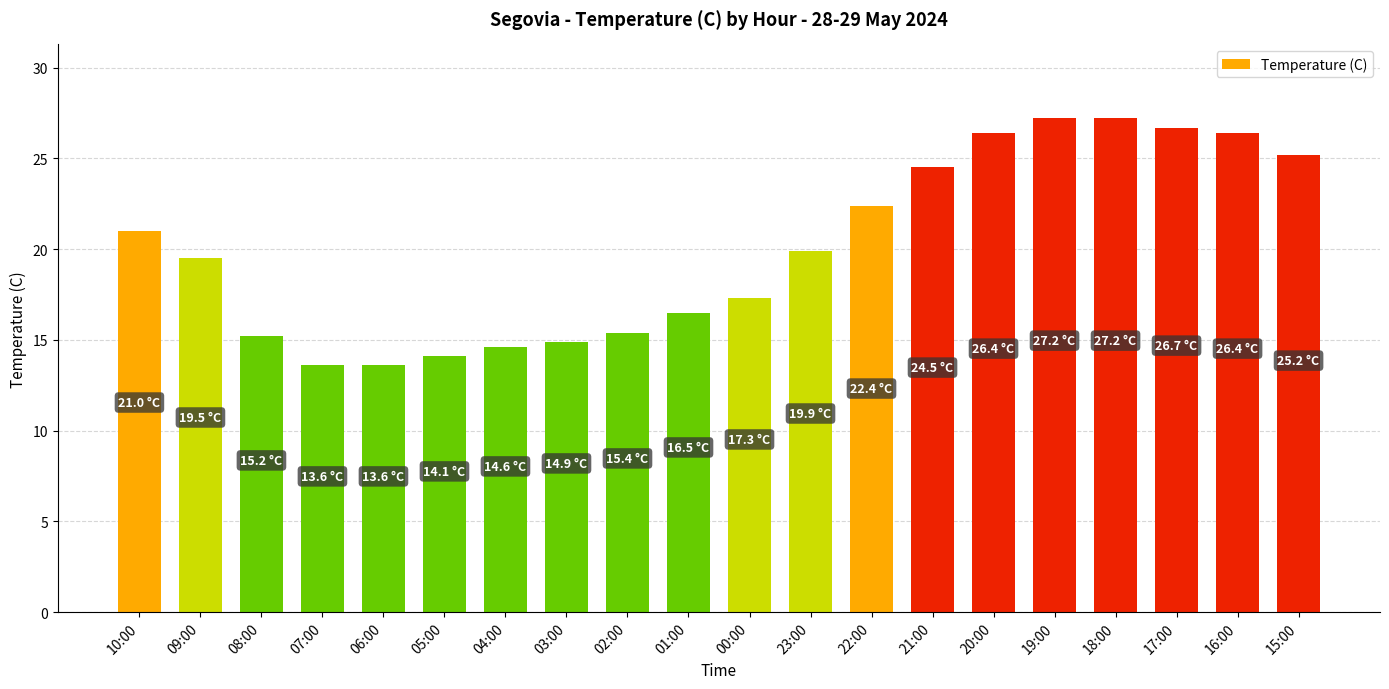

What is the label of the 6th bar from the right?

20:00